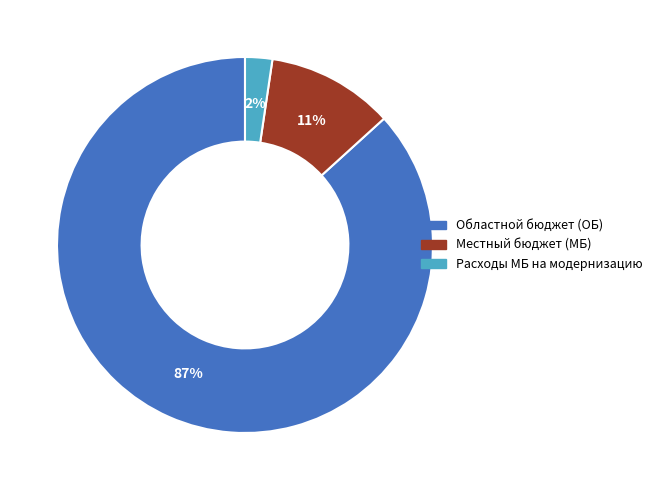

To the nearest percent, what is the average slice percentage?

33%